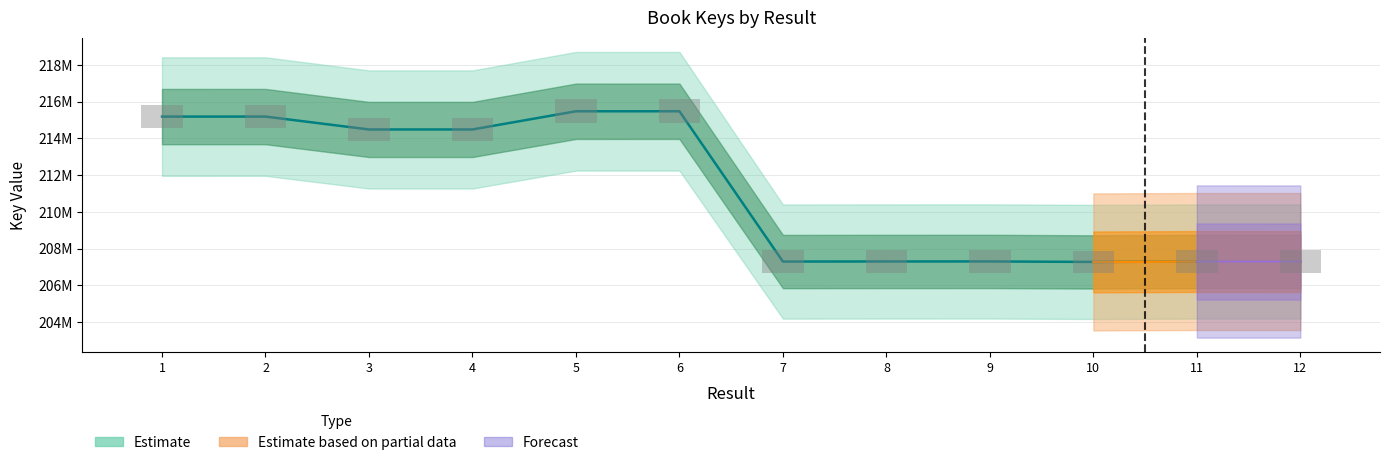

What is the smallest value displayed?

207269429